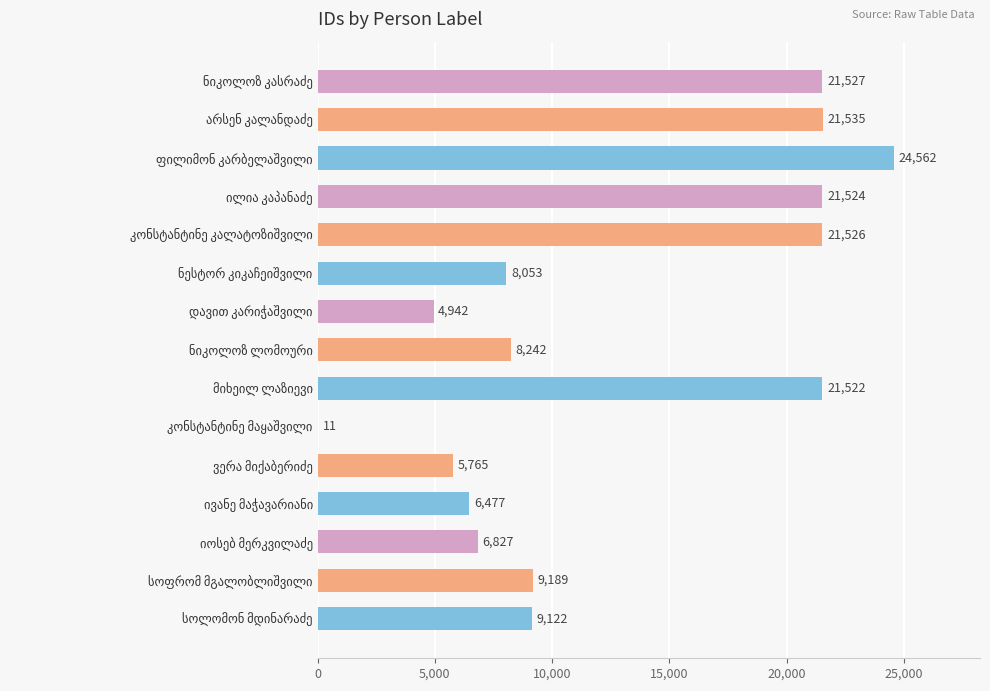

What is the sum of all values?

190824